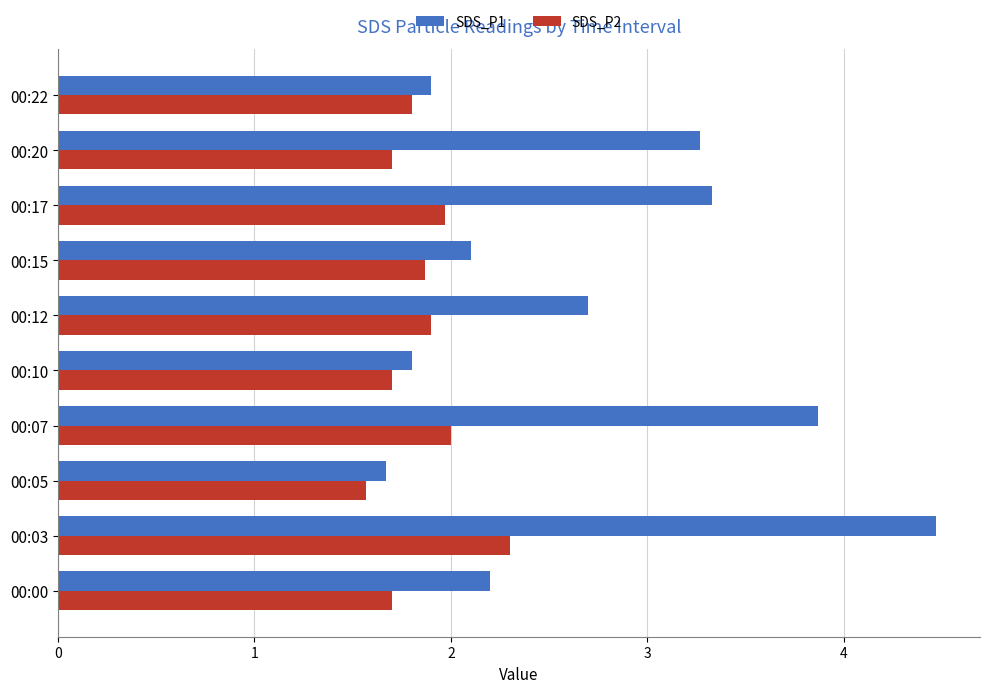

What is the difference between the maximum and minimum values in the SDS_P2 series?

0.7